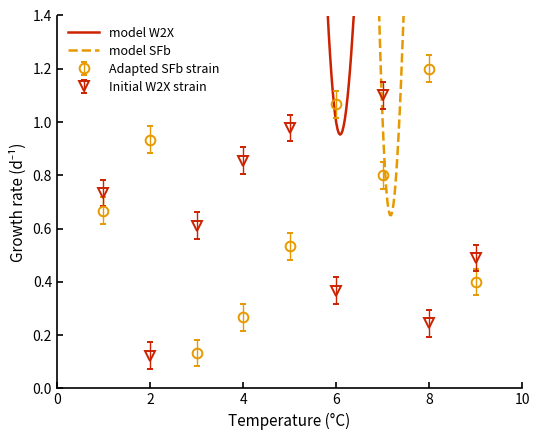

Which category has the highest value in the Adapted SFb strain series?

8